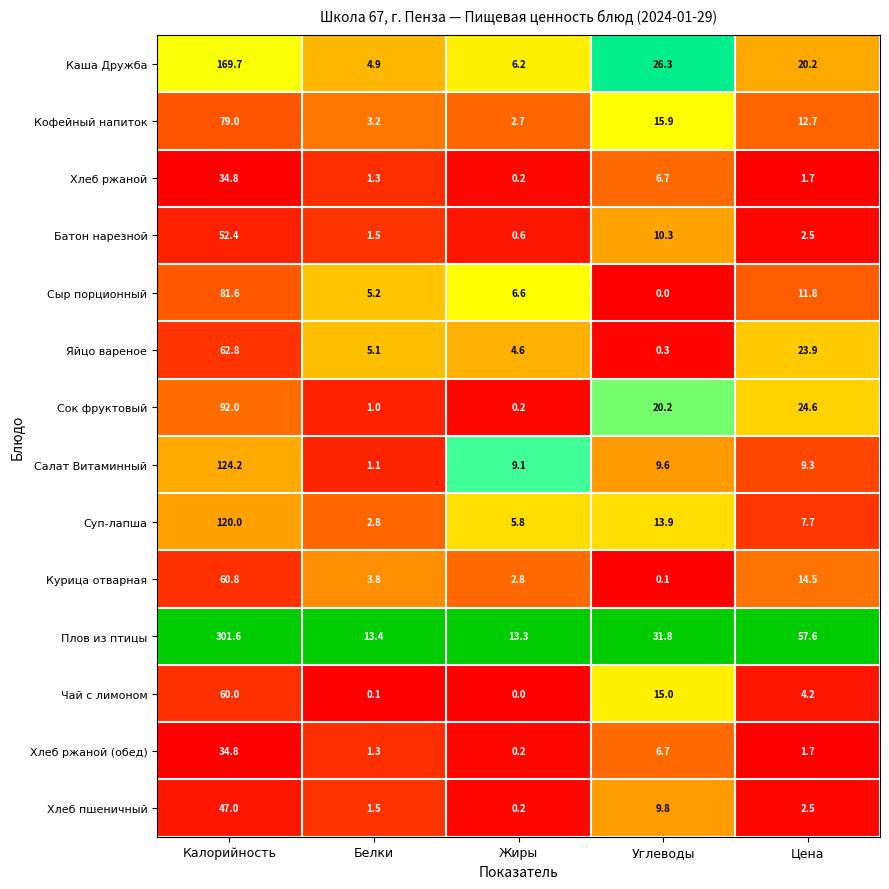

At which label is Яйцо вареное closest to 31?

Цена